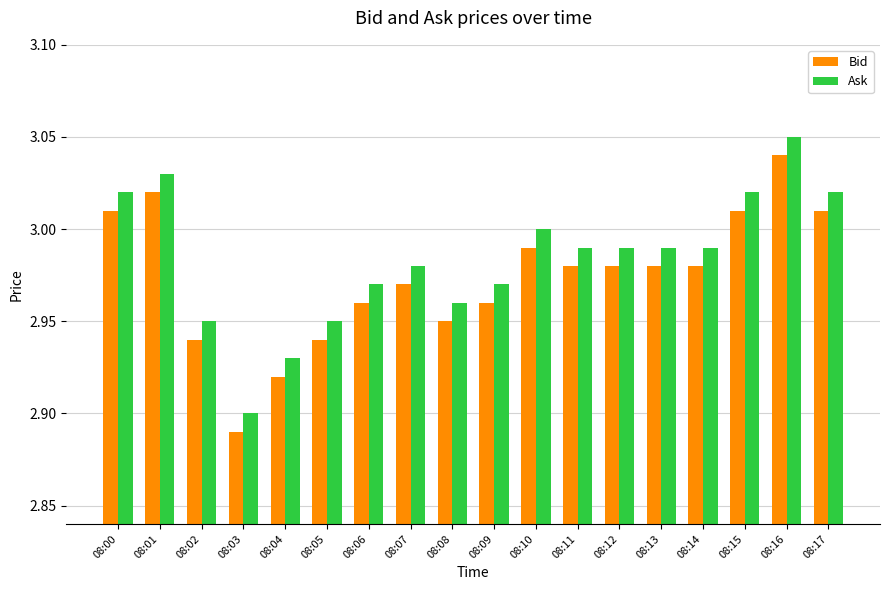

The value of Ask at 08:10 is 3.0. True or false?

True